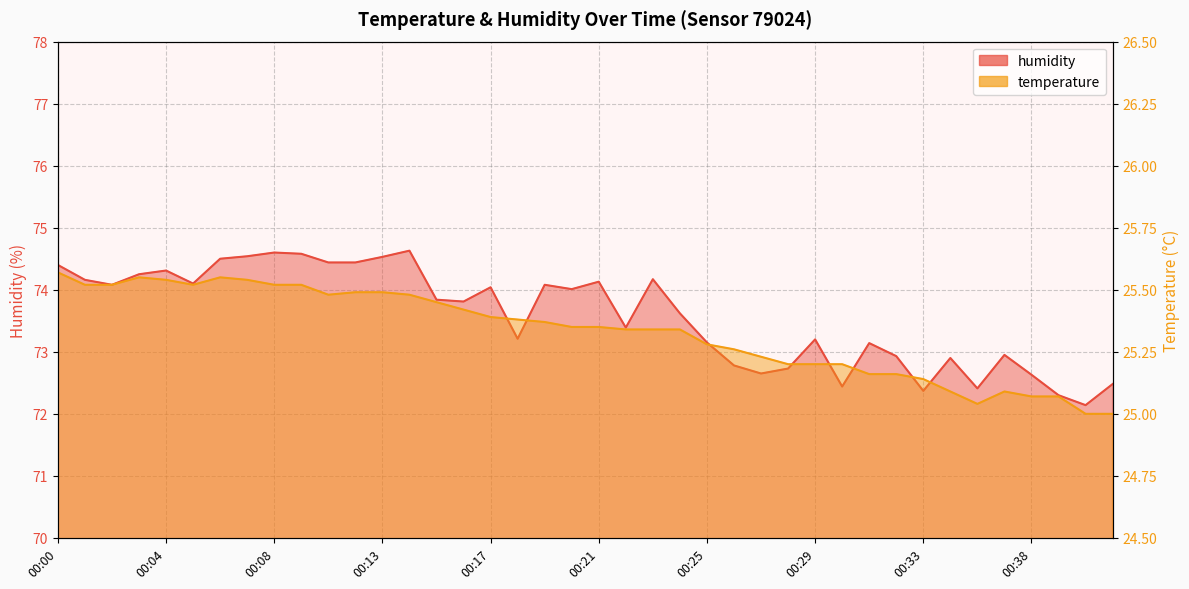

What value does the temperature series have at 00:18?

25.4